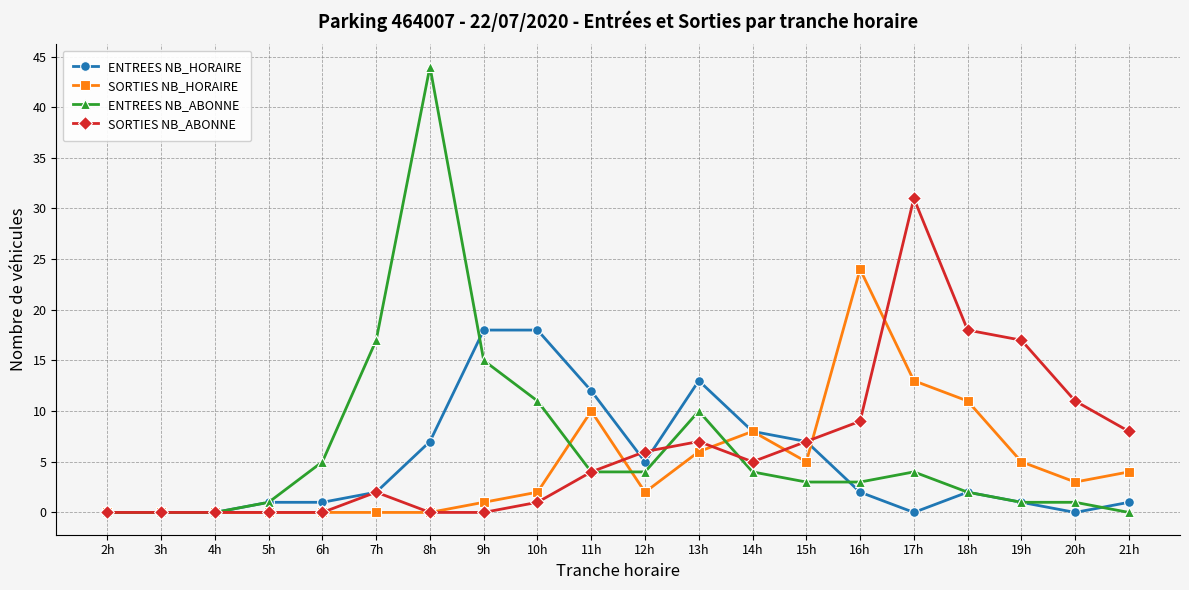

What is the difference between the maximum and minimum values in the ENTREES NB_HORAIRE series?

18